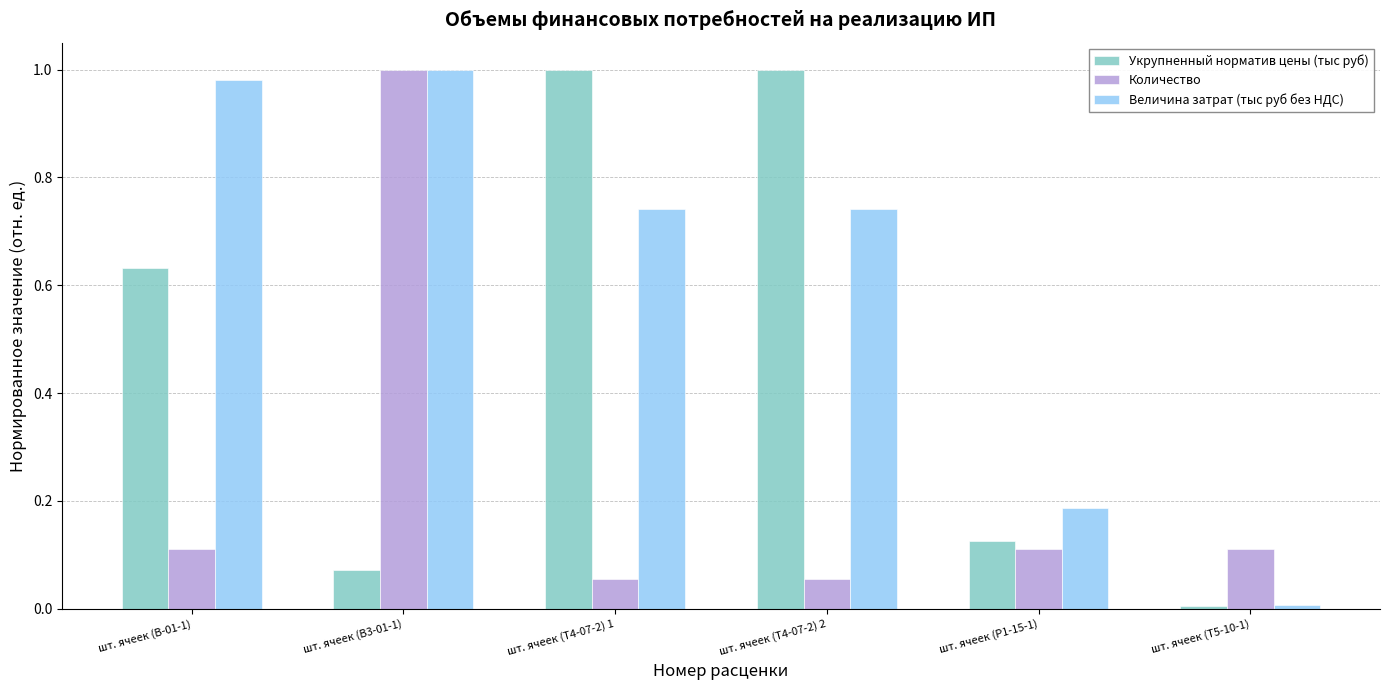

Rank the series at шт. ячеек (Т4-07-2) 2 from highest to lowest value.

Укрупненный норматив цены (тыс руб), Величина затрат (тыс руб без НДС), Количество